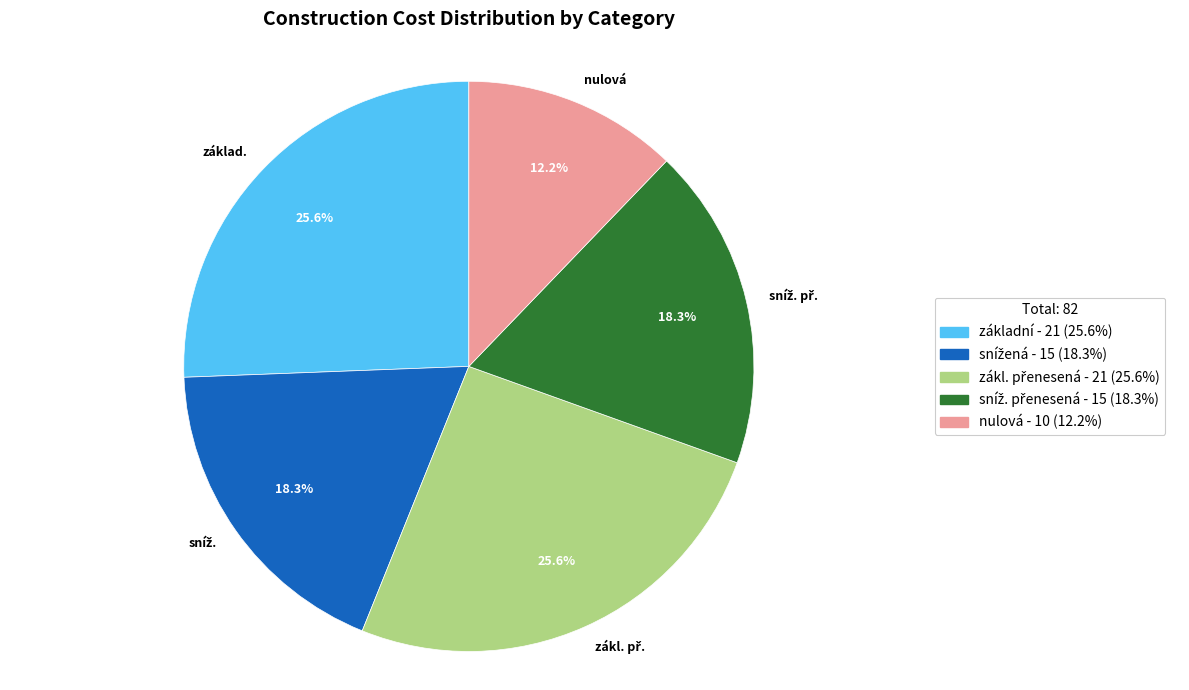

What percentage is NOT represented by základ.?

74.4%